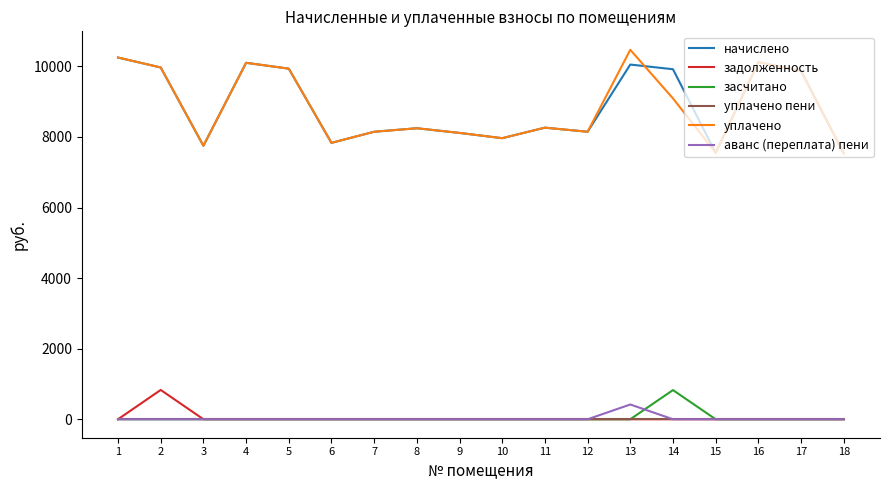

What is the total value across all series at 3?

15500.2